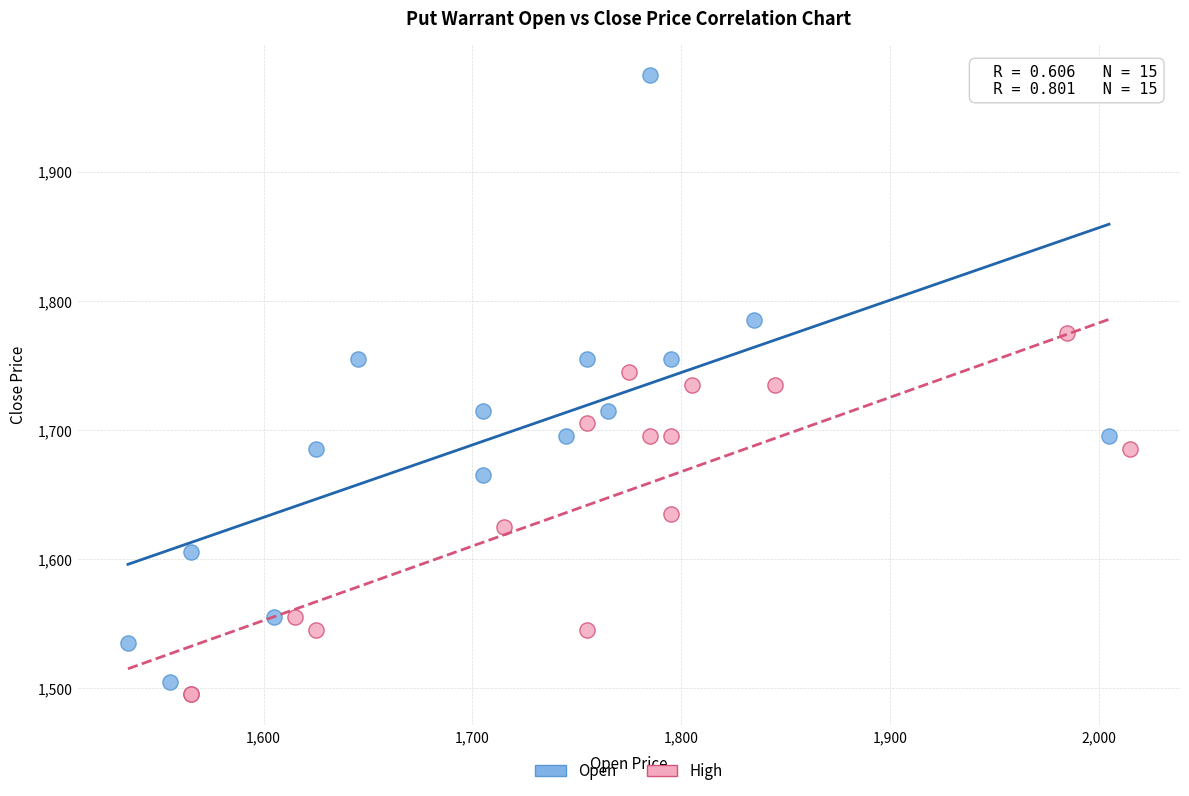

What are all the series names shown in the legend?

Open, High